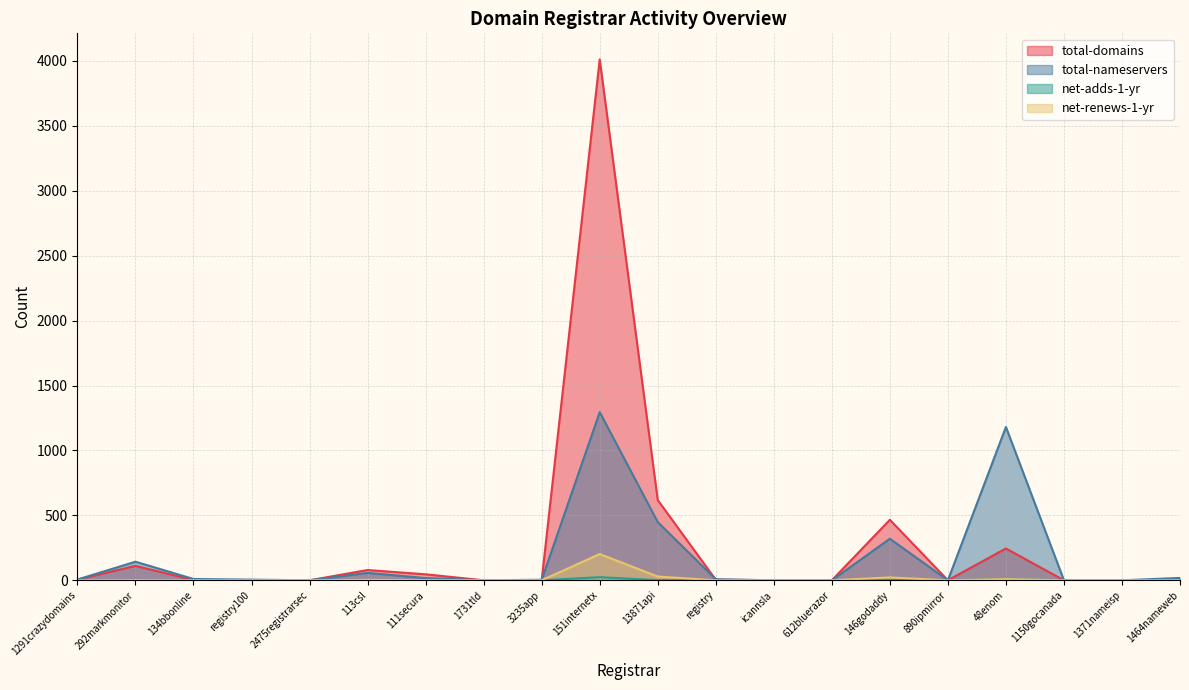

What is the label of the 14th point from the left?

612bluerazor